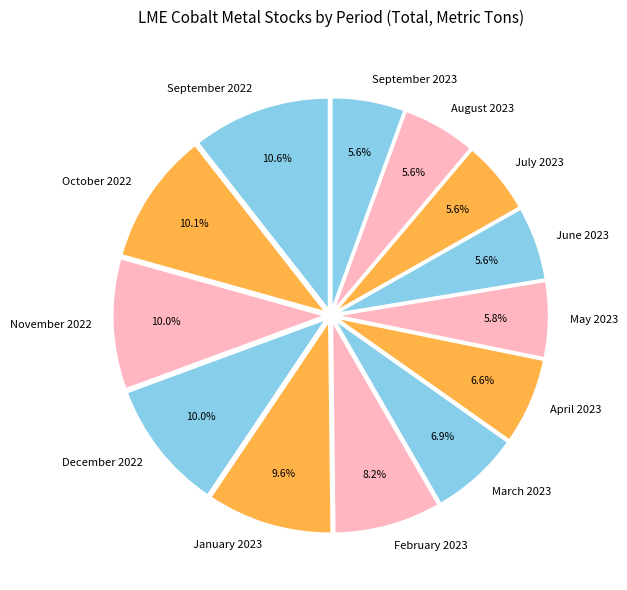

Do December 2022 and September 2023 together represent more than half of the pie?

No